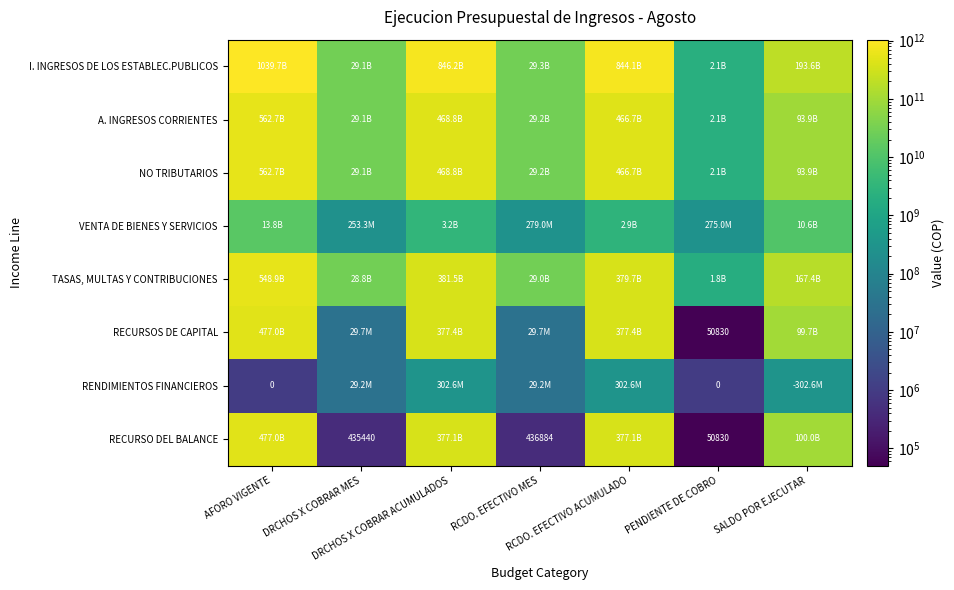

What is the sum of the A. INGRESOS CORRIENTES values at AFORO VIGENTE and SALDO POR EJECUTAR?

656634830470.8